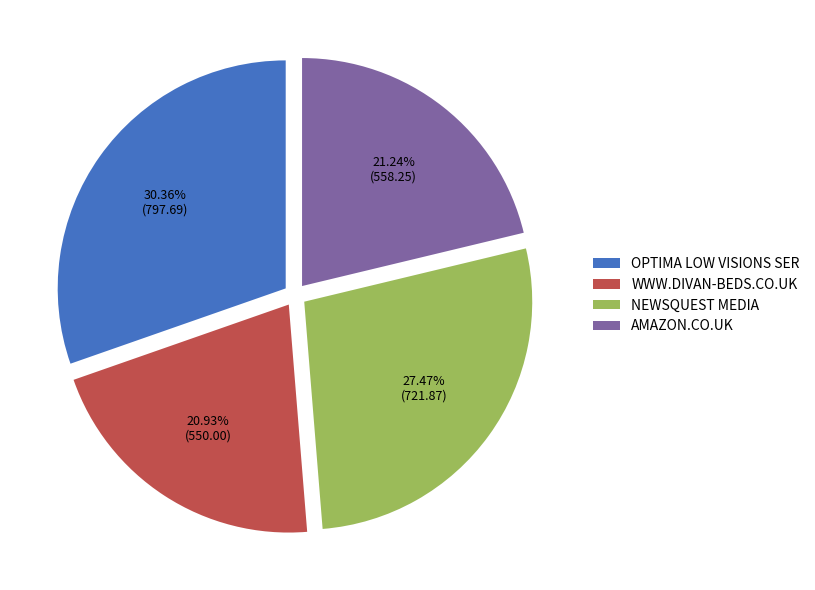

To the nearest percent, what is the combined percentage of OPTIMA LOW VISIONS SER and WWW.DIVAN-BEDS.CO.UK?

51%